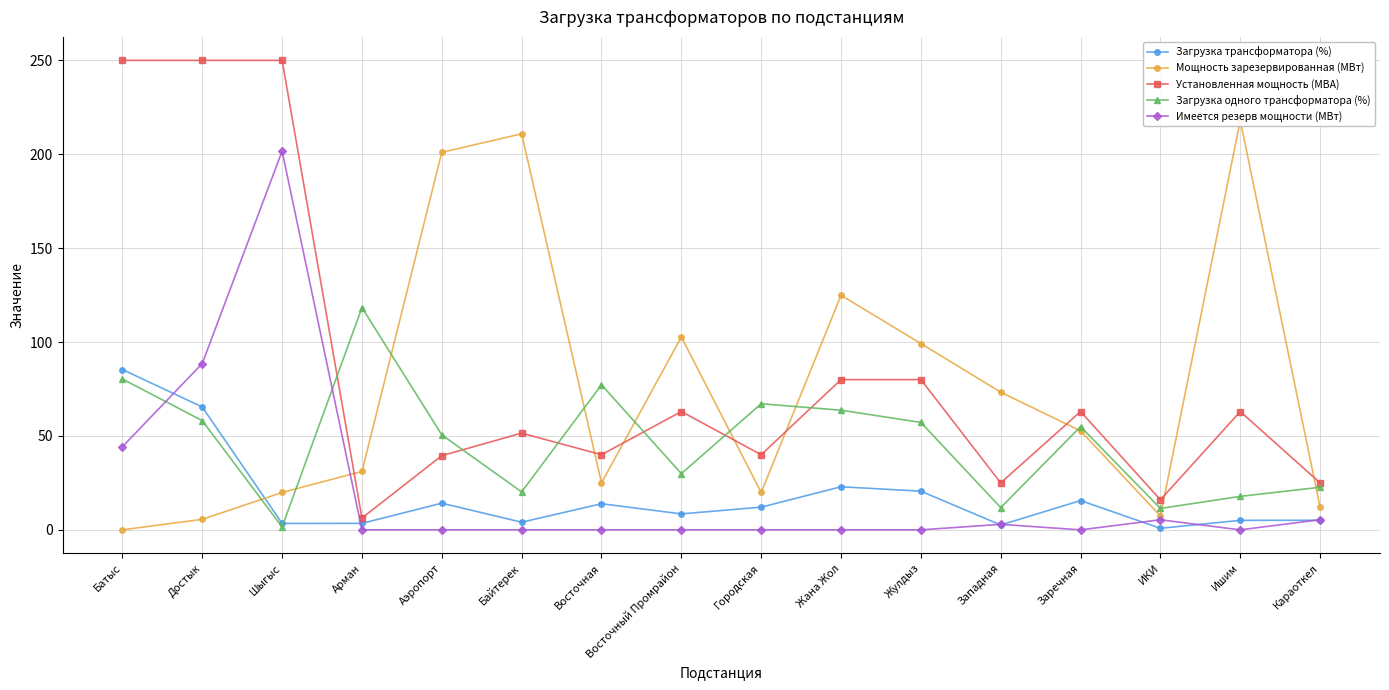

Which series has the widest spread of values?

Установленная мощность (МВА)